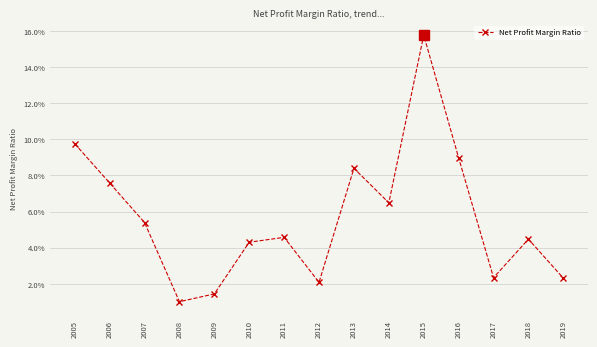

Where is the first local minimum?

2008